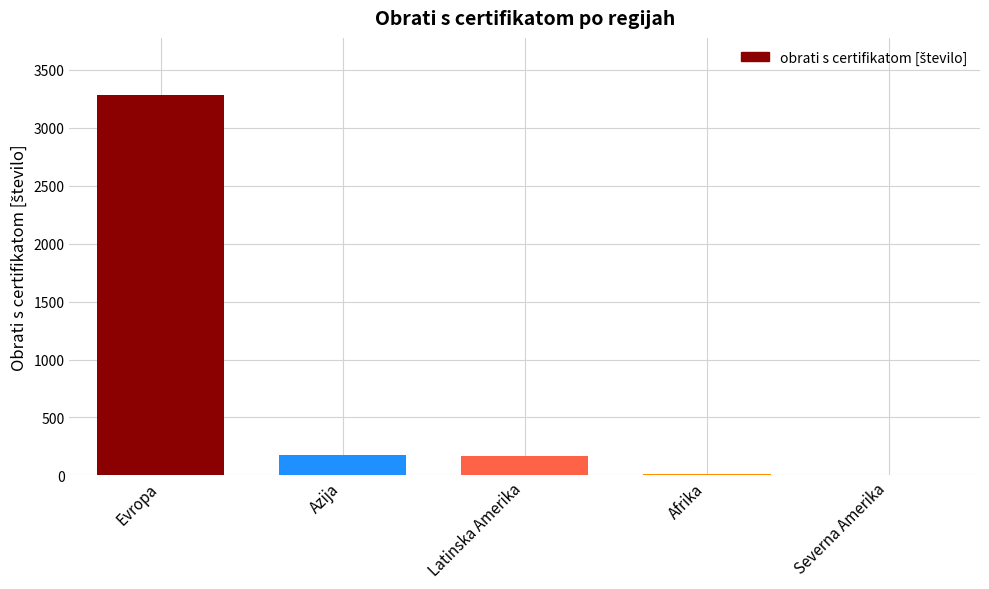

True or false: the data shows 0 at Severna Amerika.

True